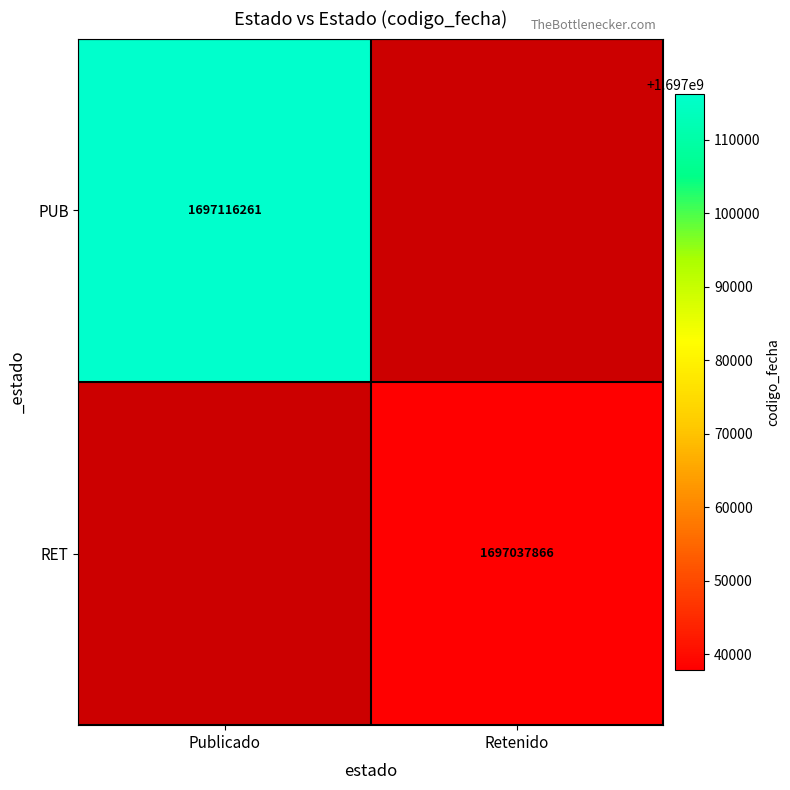

Is it true that RET equals 690269174 at Retenido?

False